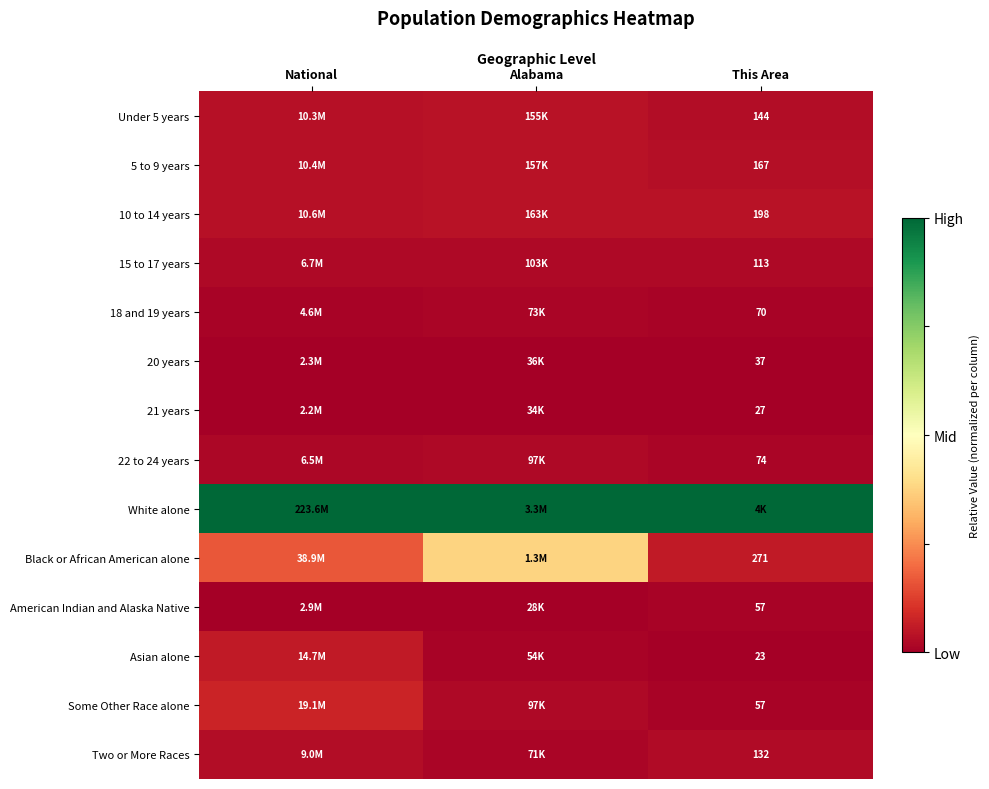

Which has a higher value, National or This Area?

National